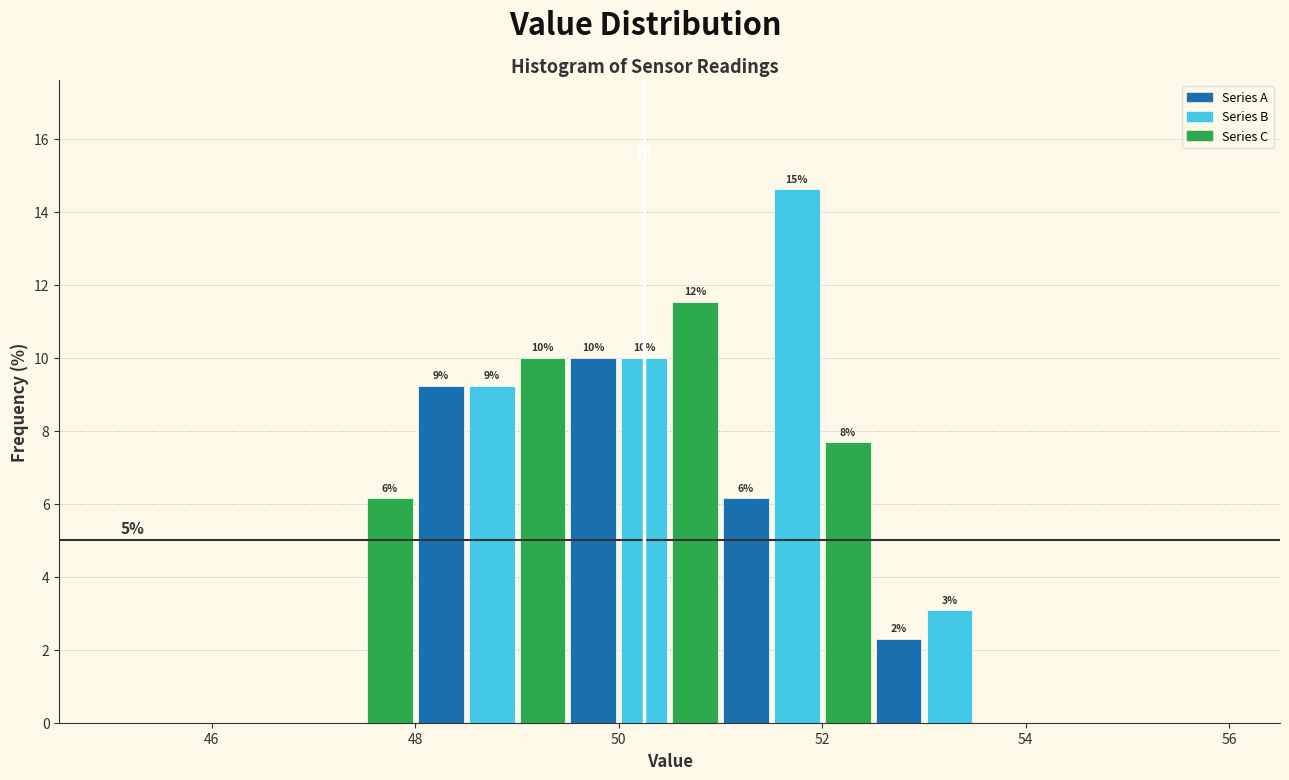

Around what value on the x-axis is the tallest bar? Give the approximate position of its centre, as read against the axis.

51.8